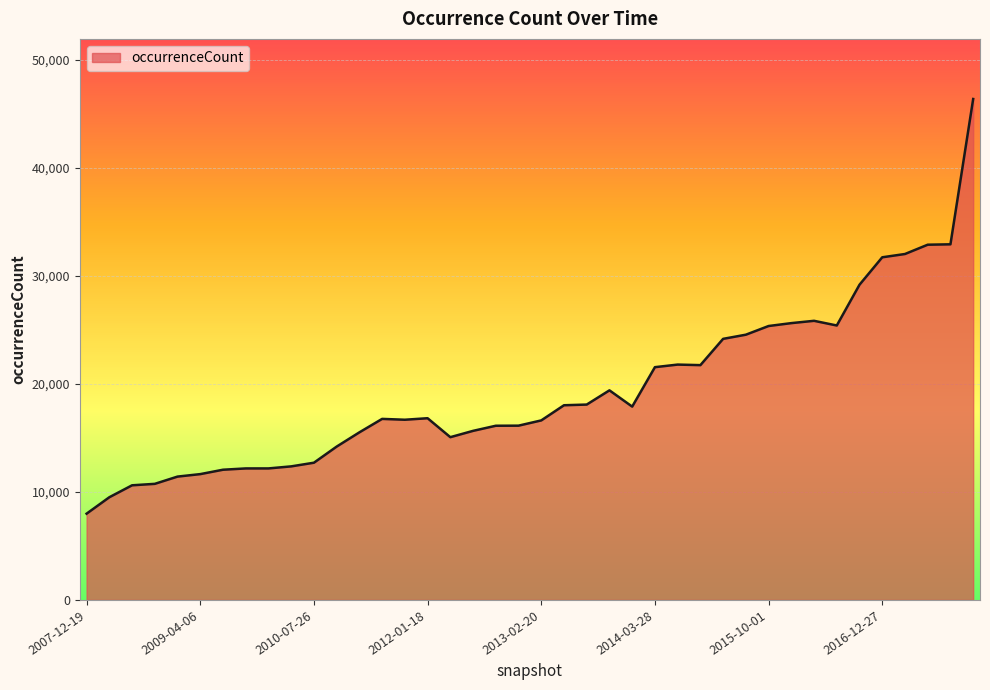

What is the smallest value displayed?

7982